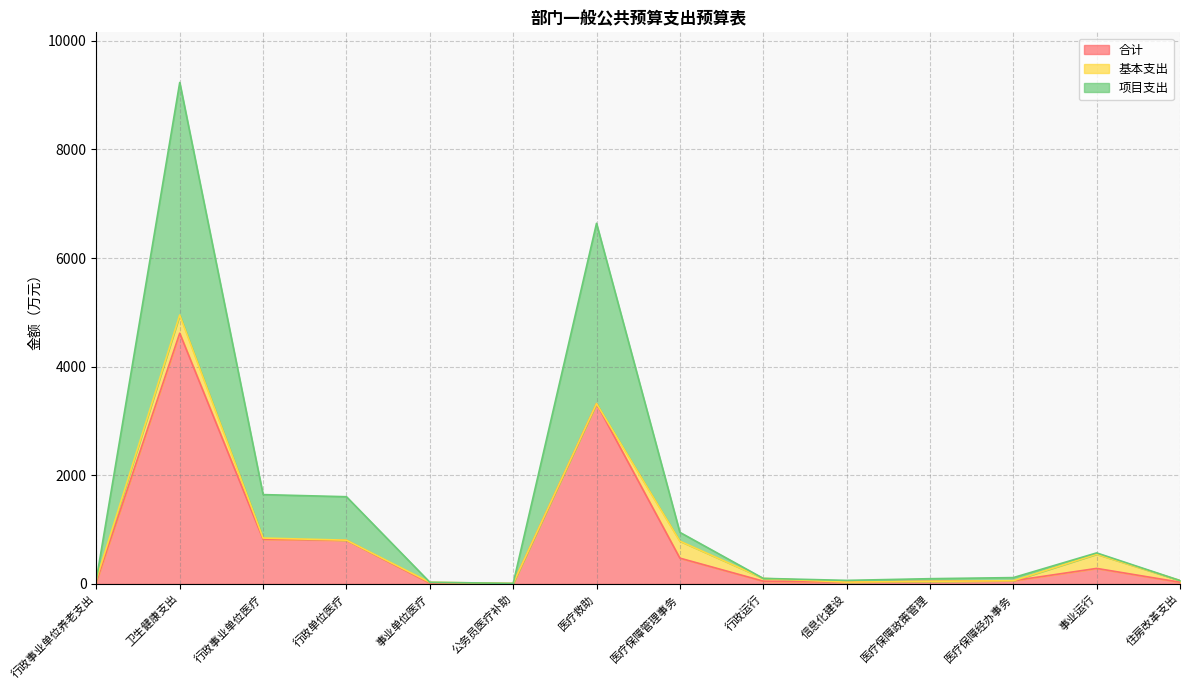

What are all the series names shown in the legend?

合计, 基本支出, 项目支出